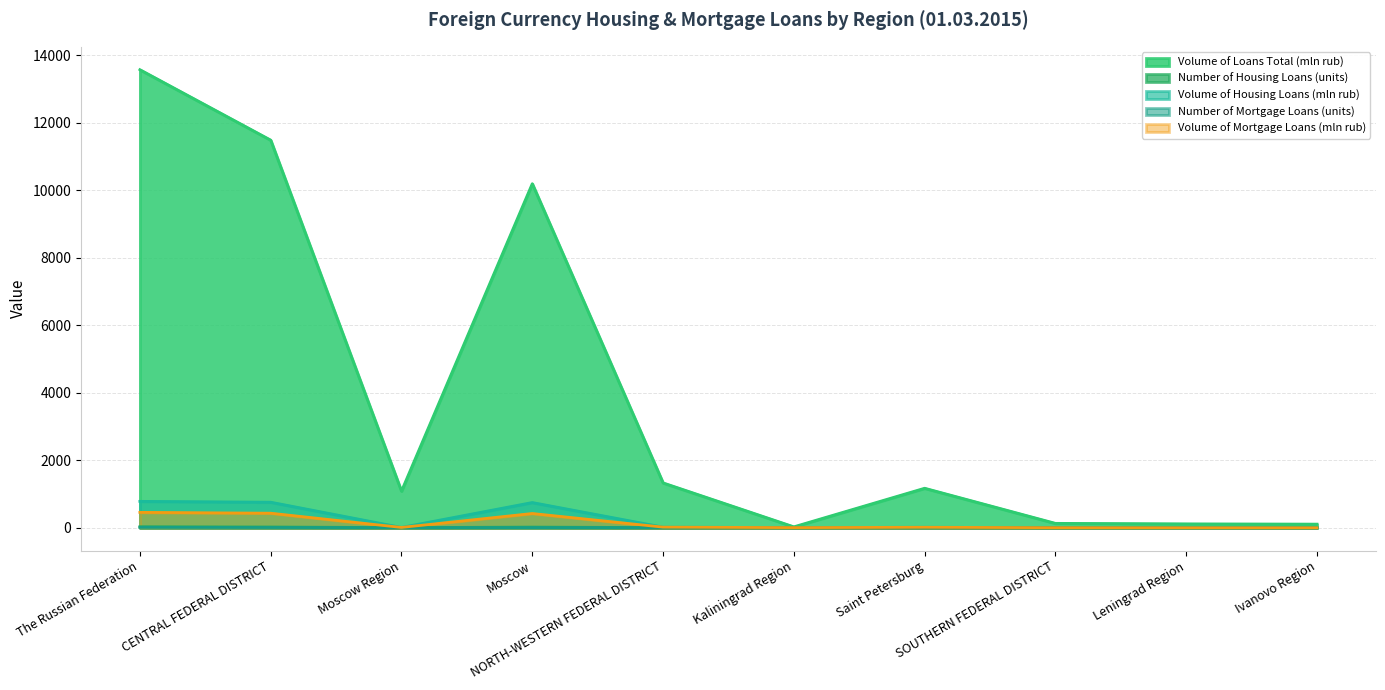

What are all the series names shown in the legend?

Volume of Loans Total (mln rub), Number of Housing Loans (units), Volume of Housing Loans (mln rub), Number of Mortgage Loans (units), Volume of Mortgage Loans (mln rub)